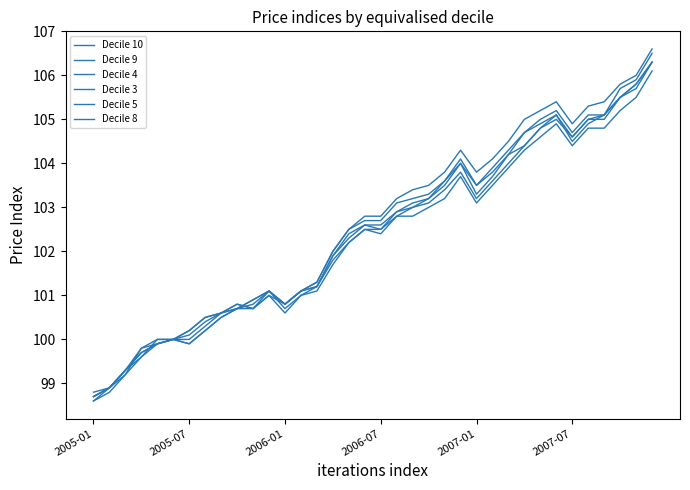

True or false: Decile 3 and Decile 8 cross at least once.

True